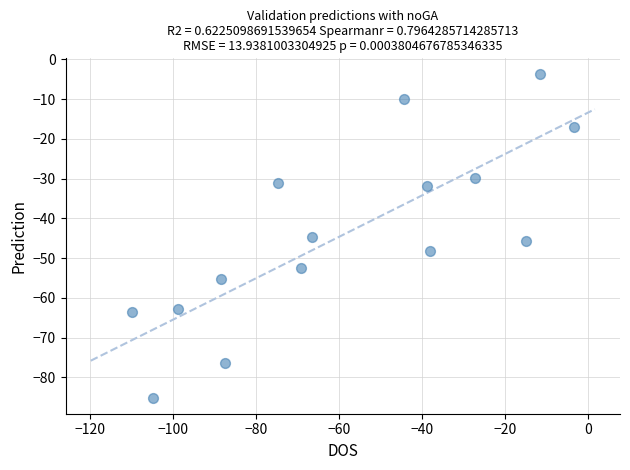

What is the range of Y values (max minus min)?

81.3